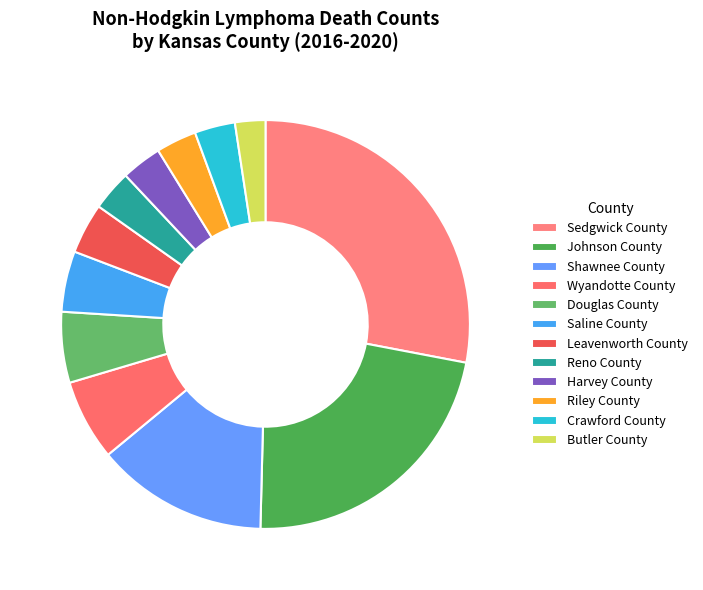

Count the number of slices in the pie.

12